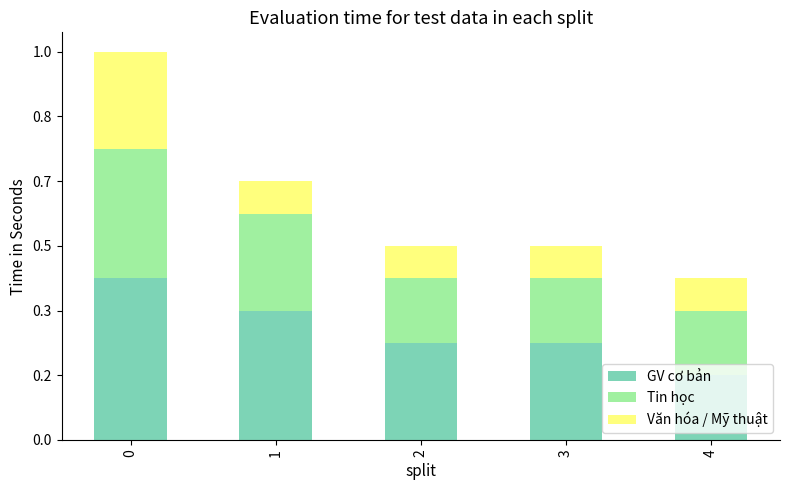

What are all the series names shown in the legend?

GV cơ bản, Tin học, Văn hóa / Mỹ thuật